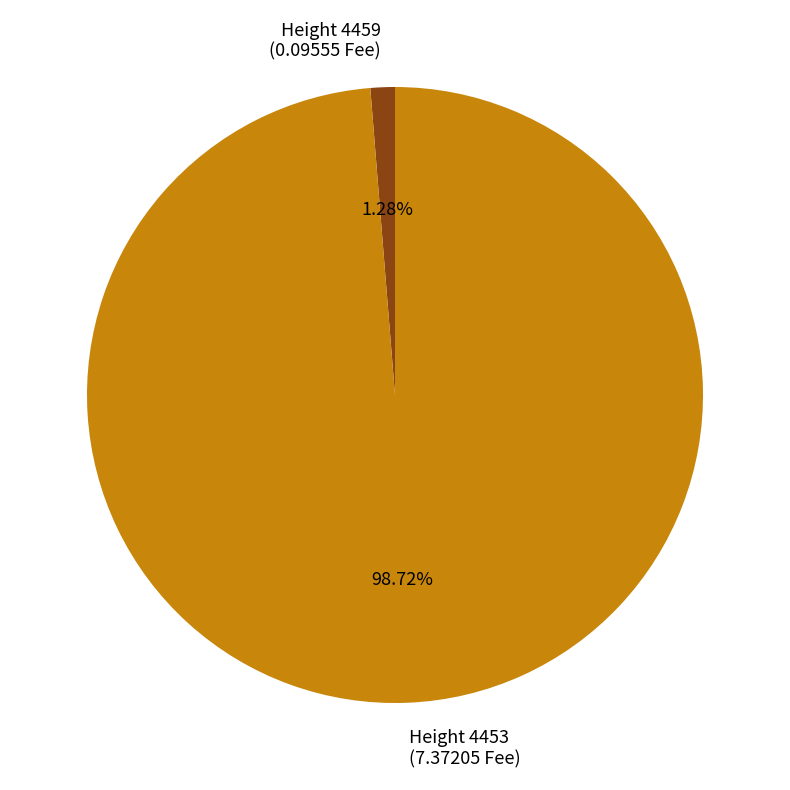

Rank the categories by value from lowest to highest.

Height 4459 (0.09555 Fee), Height 4453 (7.37205 Fee)